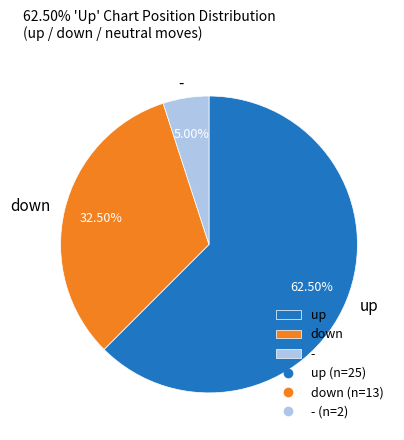

Which slice is the largest?

up